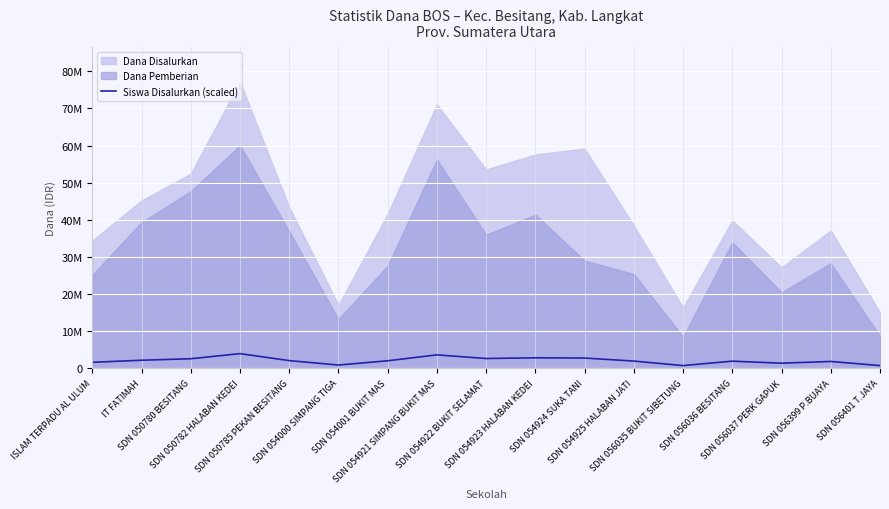

Which label corresponds to the smallest value in the chart?

SDN 056035 BUKIT SIBETUNG